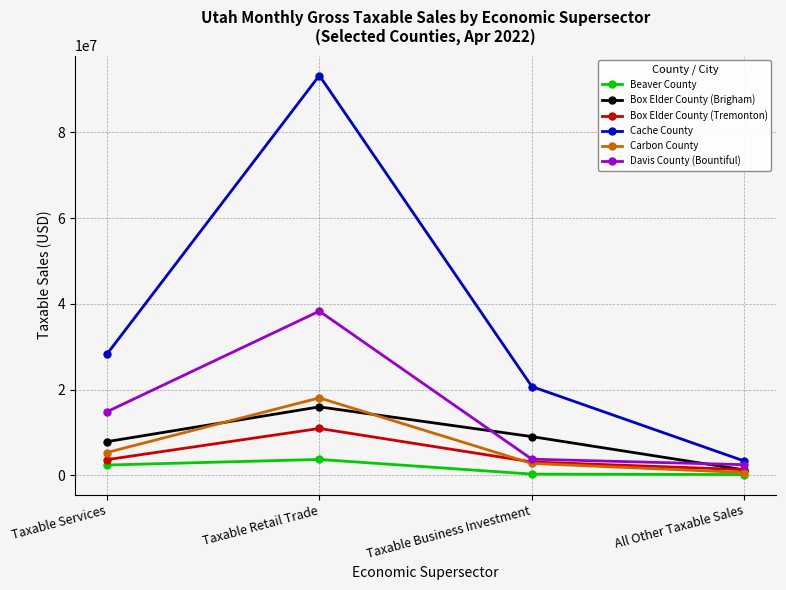

True or false: Cache County and Box Elder County (Brigham) intersect in this chart.

False